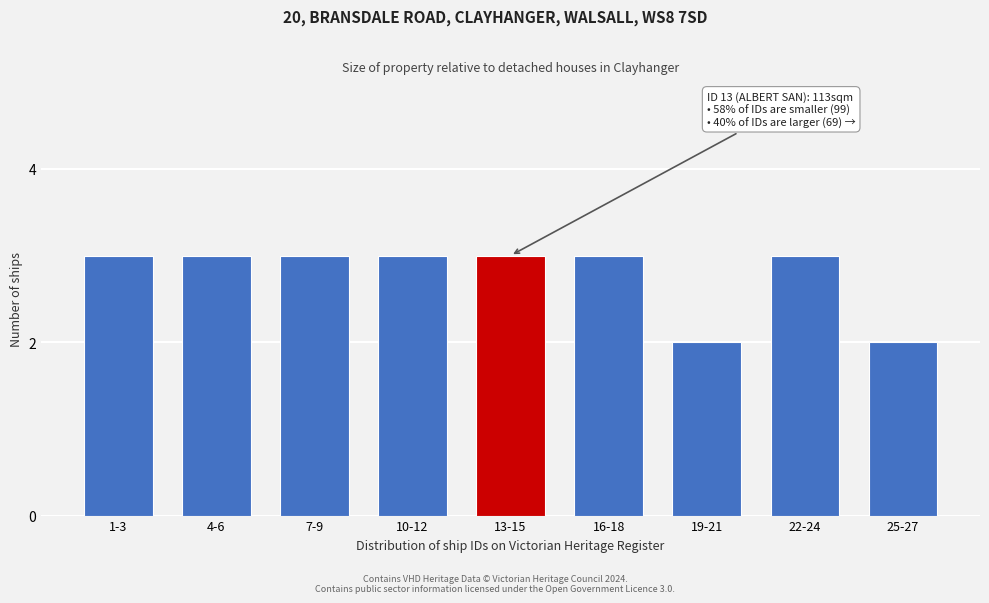

Reading right to left, list all the values displayed in this chart.

2	3	2	3	3	3	3	3	3